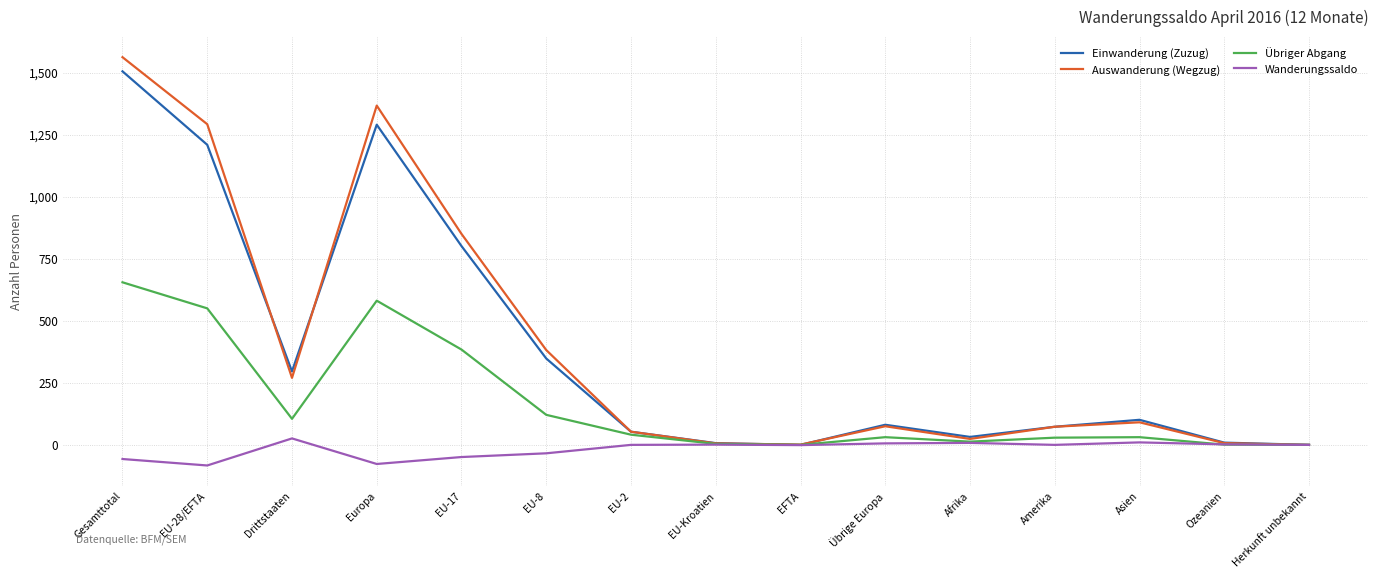

Is it true that Auswanderung (Wegzug) equals 75 at Übrige Europa?

True